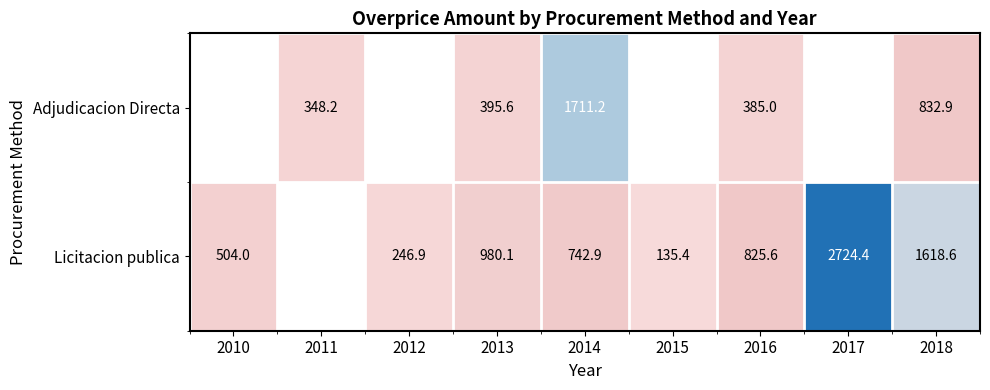

What is the smallest value displayed?

135.4